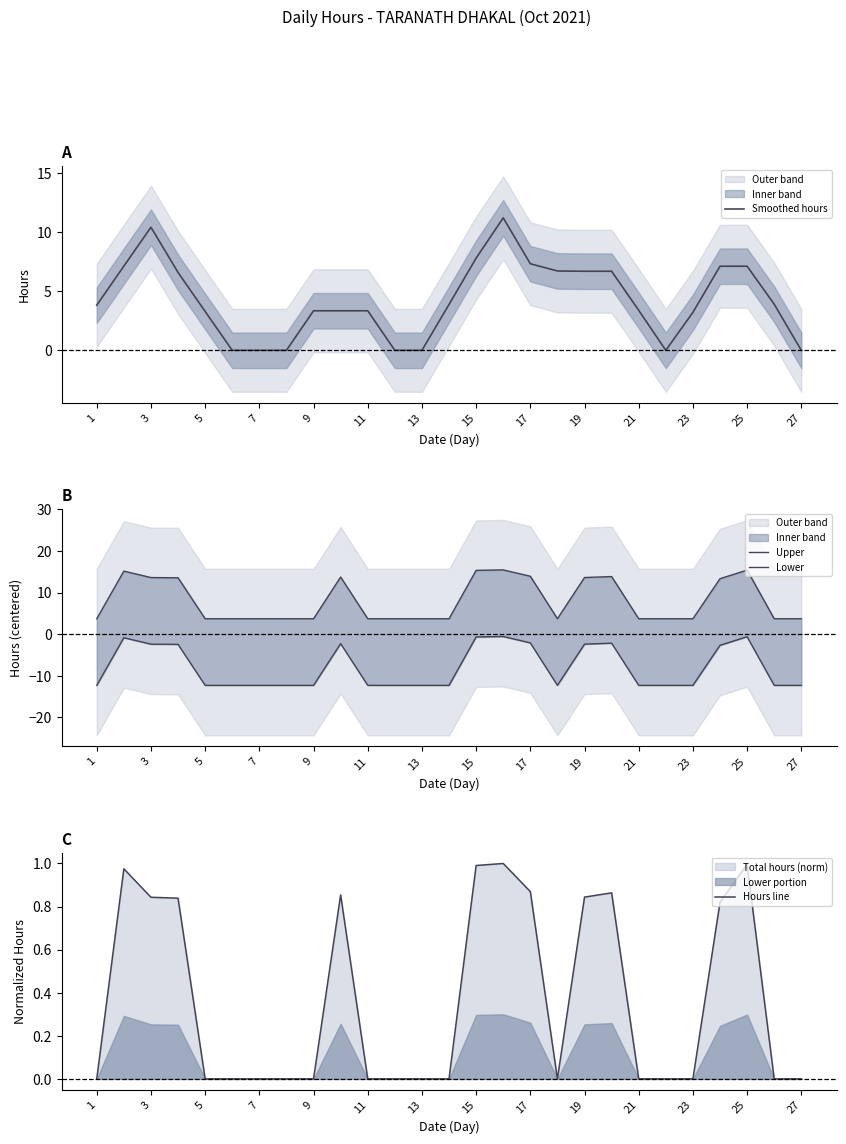

What is the highest value of the Smoothed hours series?

11.2